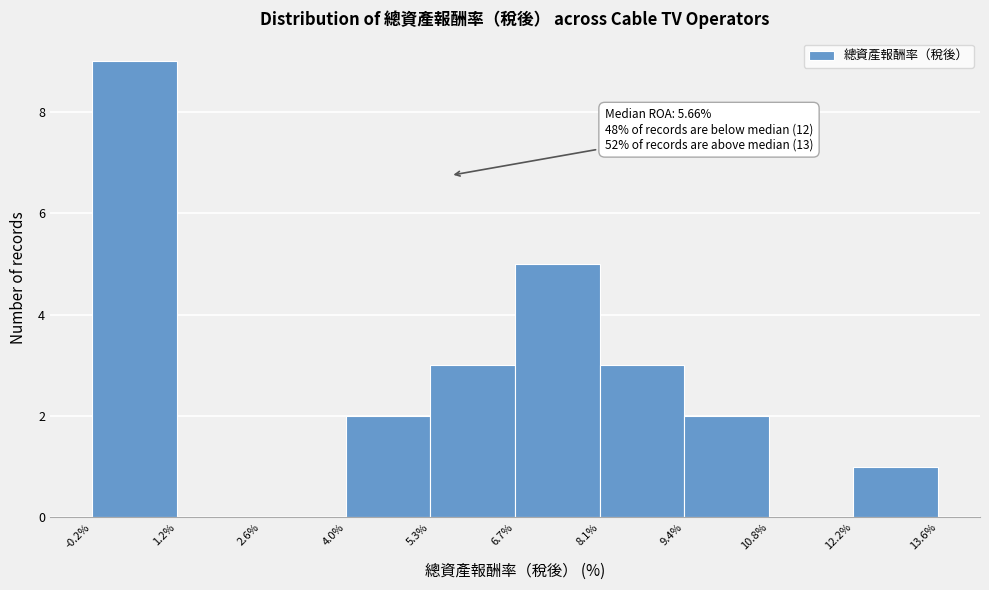

Over which range of the x-axis is the bar tallest?

-0.2% to 1.2%